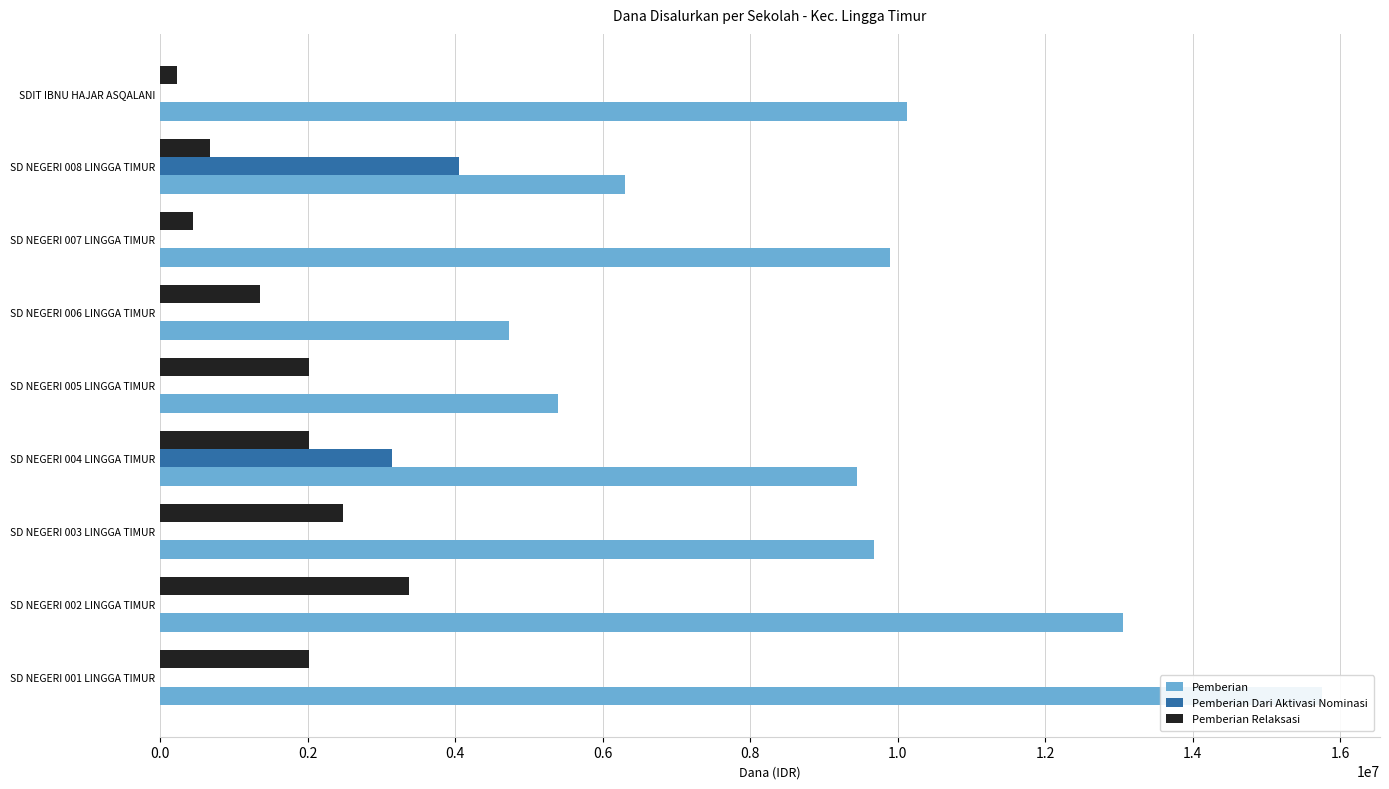

Read the Pemberian value at SDIT IBNU HAJAR ASQALANI, to the nearest 50.

10125000